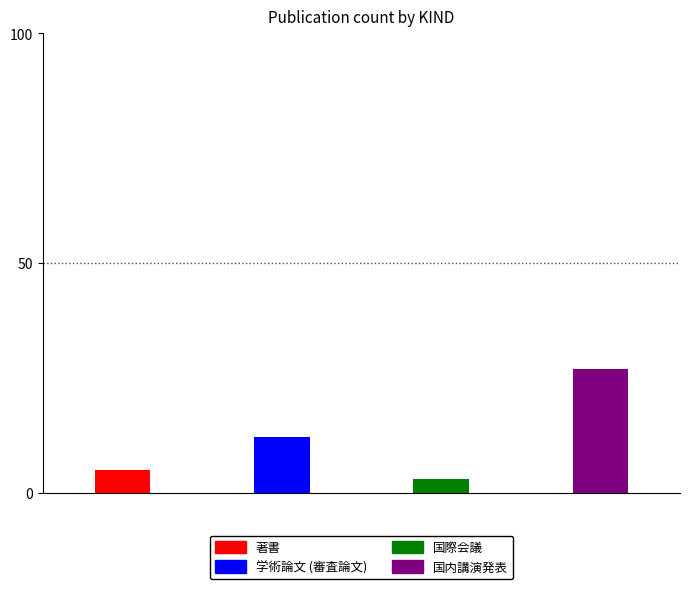

How many positive values does the 著書 series have?

1